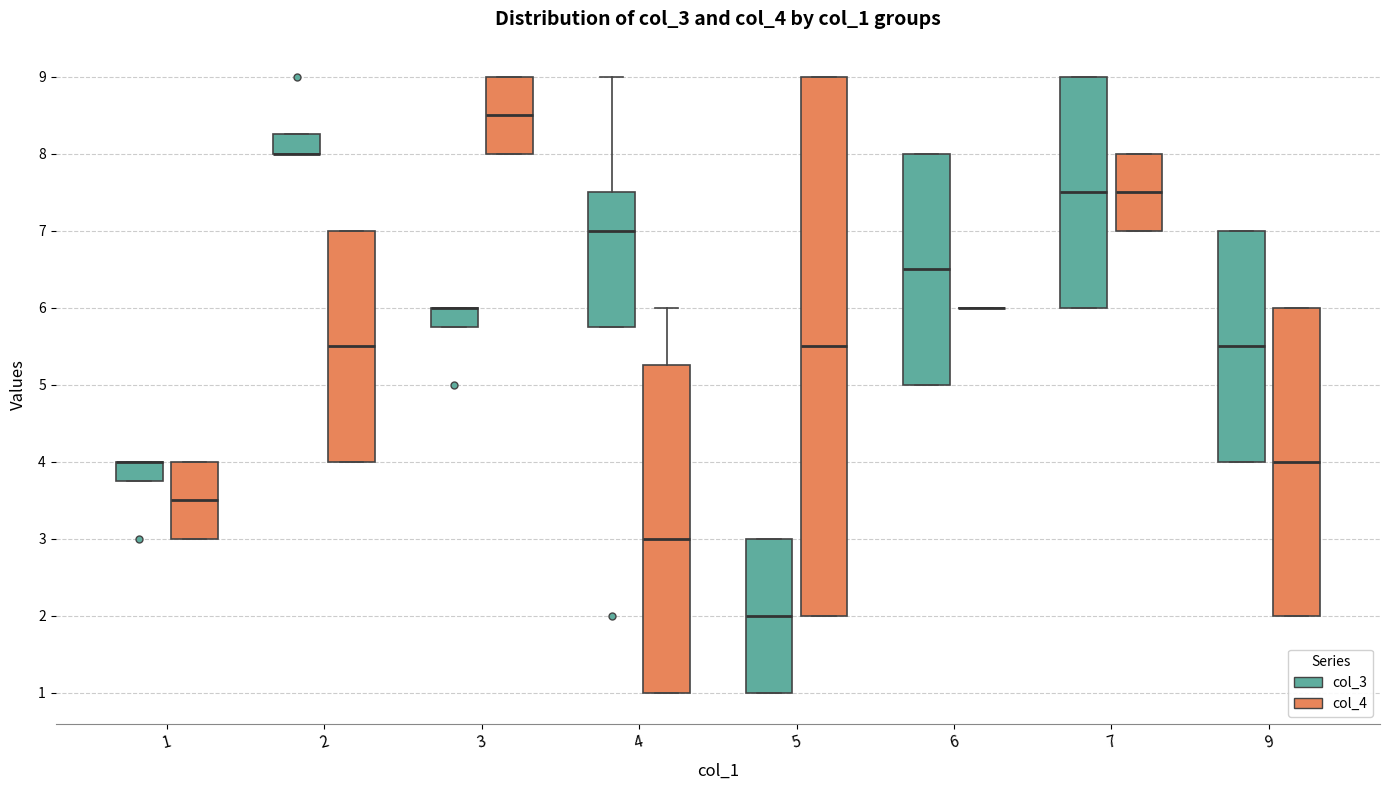

Reading left to right, read every box against the y-axis: the position of its median line, the range the box covers, and the ends of its whiskers. The values are not printed on the chart, so give them approximately, as read against the axis.

1 (col_3): median 4.0 (drawn on the box's upper edge), box 3.8 to 4.0, whiskers 3.8 to 4.0
1 (col_4): median 3.5, box 3.0 to 4.0, whiskers 3.0 to 4.0
2 (col_3): median 8.0 (drawn on the box's lower edge), box 8.0 to 8.3, whiskers 8.0 to 8.3
2 (col_4): median 5.5, box 4.0 to 7.0, whiskers 4.0 to 7.0
3 (col_3): median 6.0 (drawn on the box's upper edge), box 5.8 to 6.0, whiskers 5.8 to 6.0
3 (col_4): median 8.5, box 8.0 to 9.0, whiskers 8.0 to 9.0
4 (col_3): median 7.0, box 5.8 to 7.5, whiskers 5.8 to 9.0
4 (col_4): median 3.0, box 1.0 to 5.3, whiskers 1.0 to 6.0
5 (col_3): median 2.0, box 1.0 to 3.0, whiskers 1.0 to 3.0
5 (col_4): median 5.5, box 2.0 to 9.0, whiskers 2.0 to 9.0
6 (col_3): median 6.5, box 5.0 to 8.0, whiskers 5.0 to 8.0
6 (col_4): box collapsed to a line at 6.0, whiskers 6.0 to 6.0
7 (col_3): median 7.5, box 6.0 to 9.0, whiskers 6.0 to 9.0
7 (col_4): median 7.5, box 7.0 to 8.0, whiskers 7.0 to 8.0
9 (col_3): median 5.5, box 4.0 to 7.0, whiskers 4.0 to 7.0
9 (col_4): median 4.0, box 2.0 to 6.0, whiskers 2.0 to 6.0